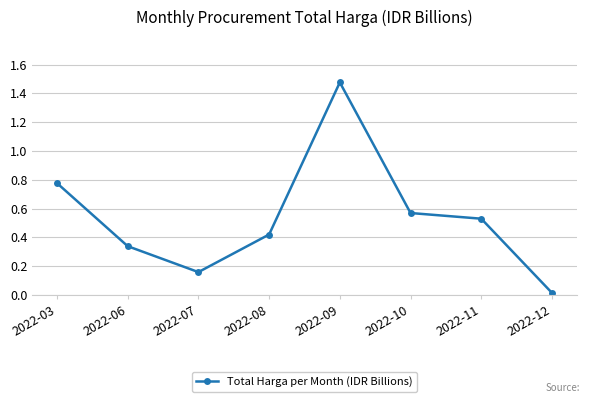

What is the sum of all values?

4.3